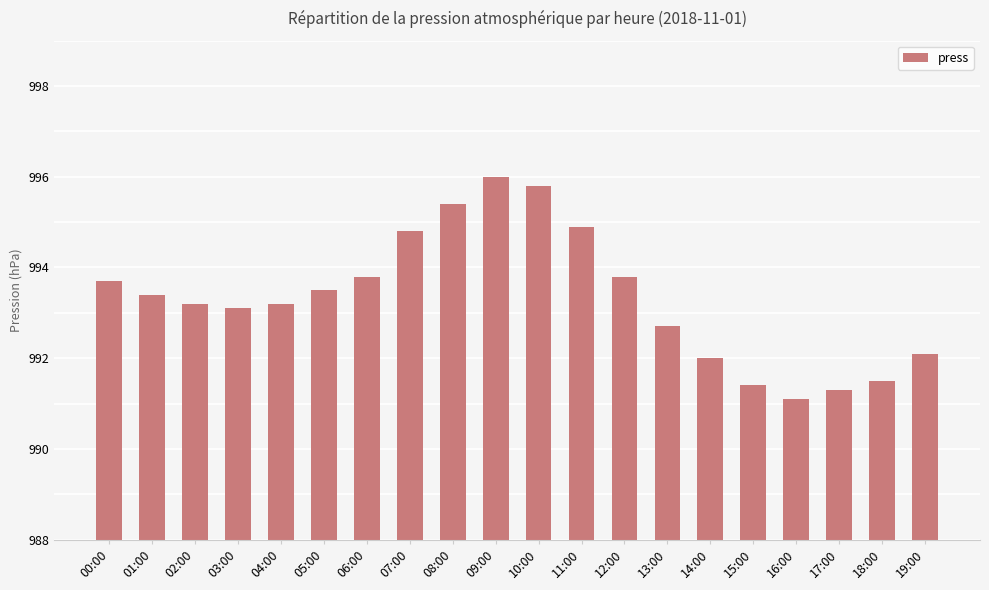

The value at 06:00 is 1493.8. True or false?

False